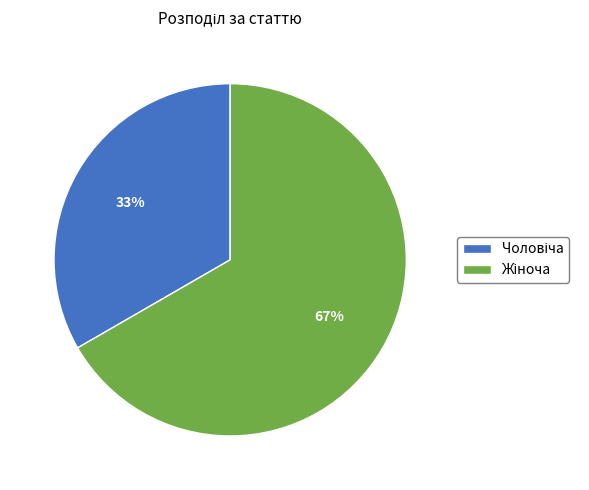

To the nearest percent, what is the average slice percentage?

50%